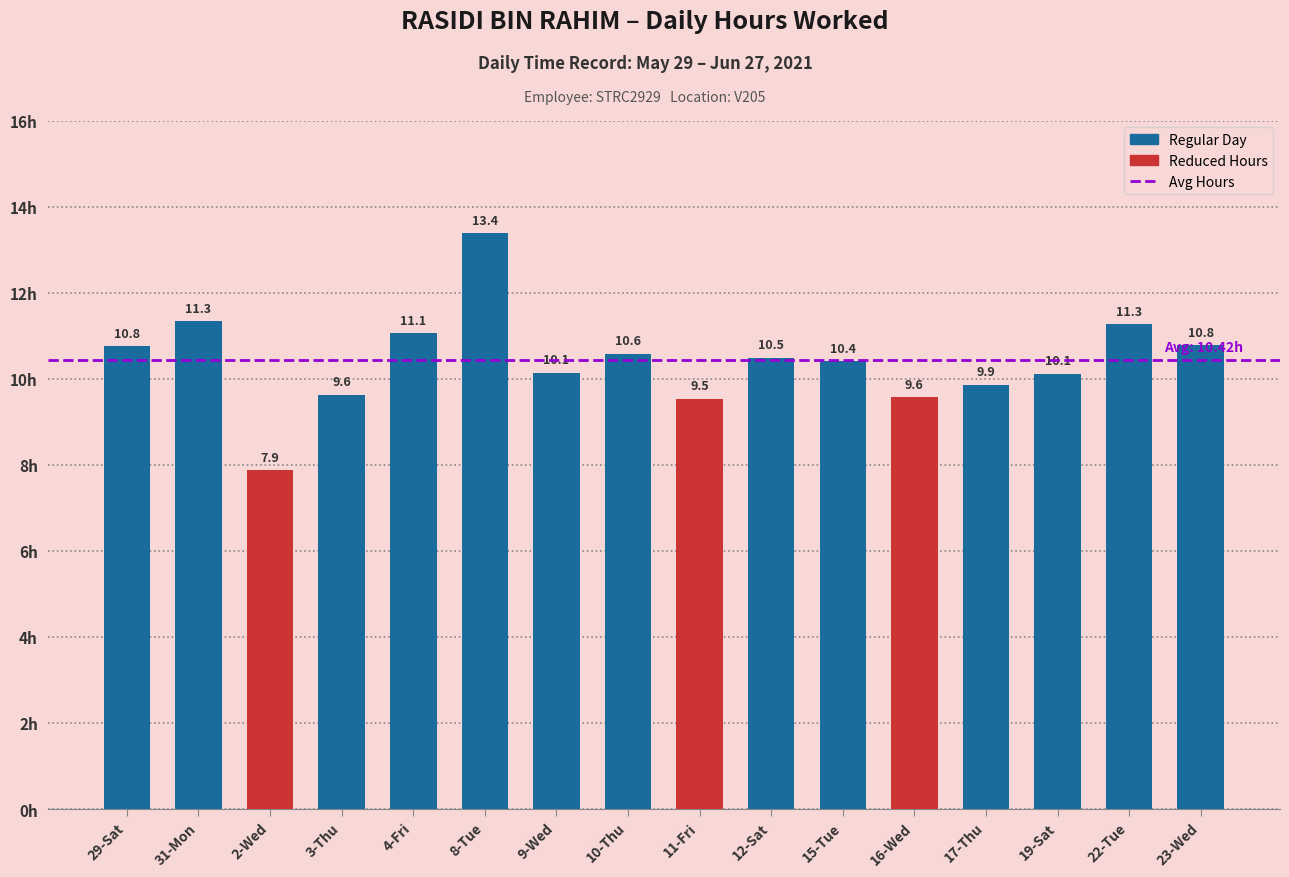

At which label does the data first exceed 10?

29-Sat